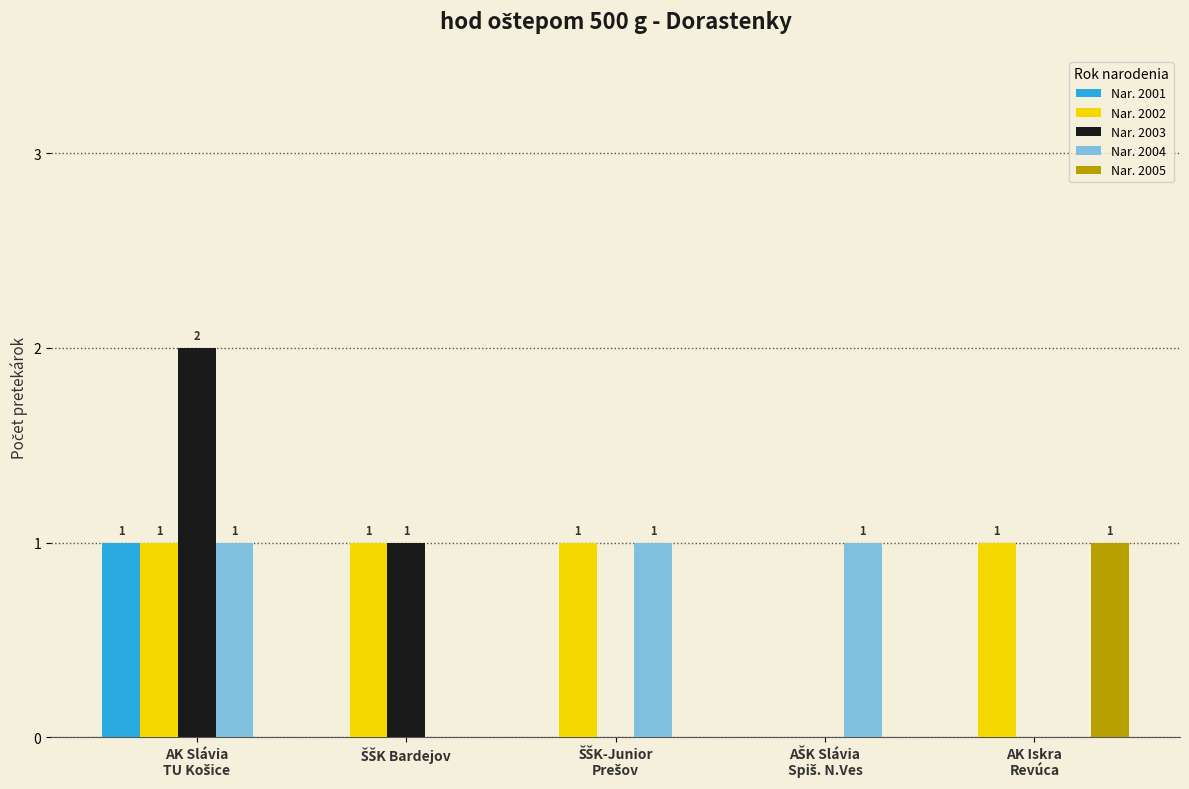

What is the sum of all Nar. 2004 values?

3